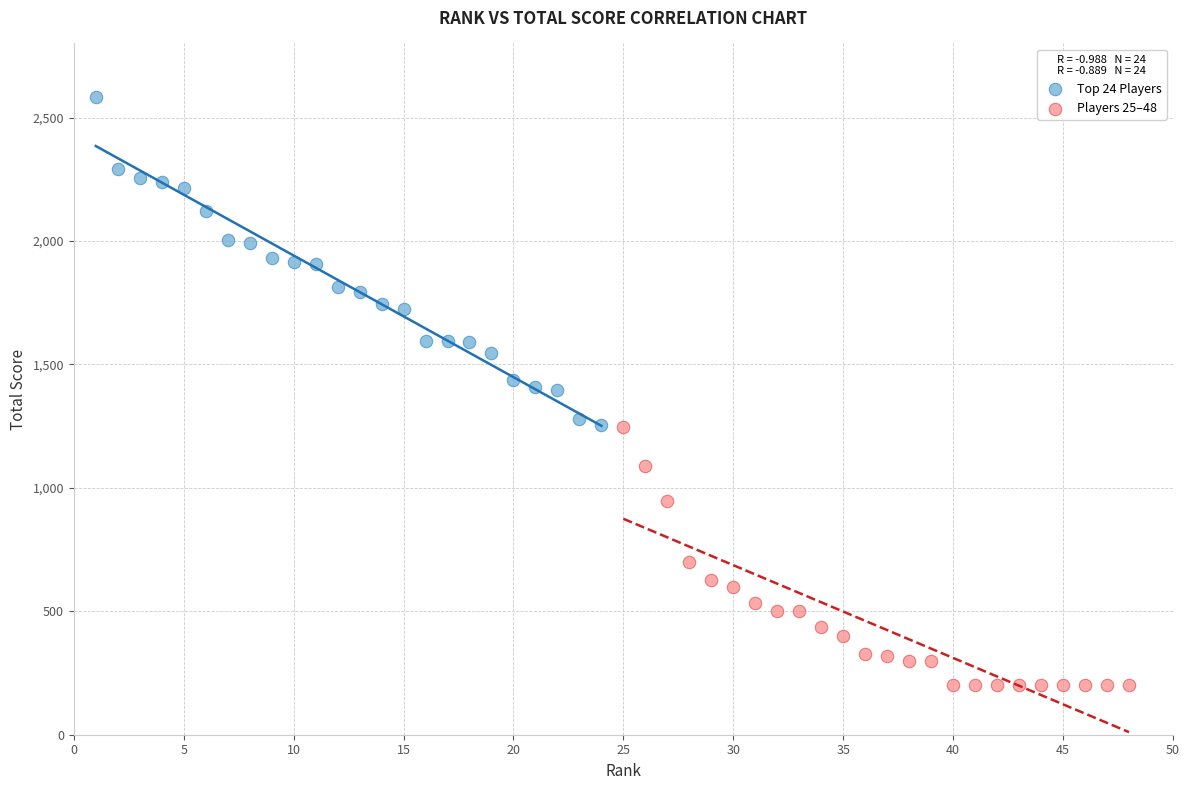

Which series has the widest spread of Y values?

Top 24 Players